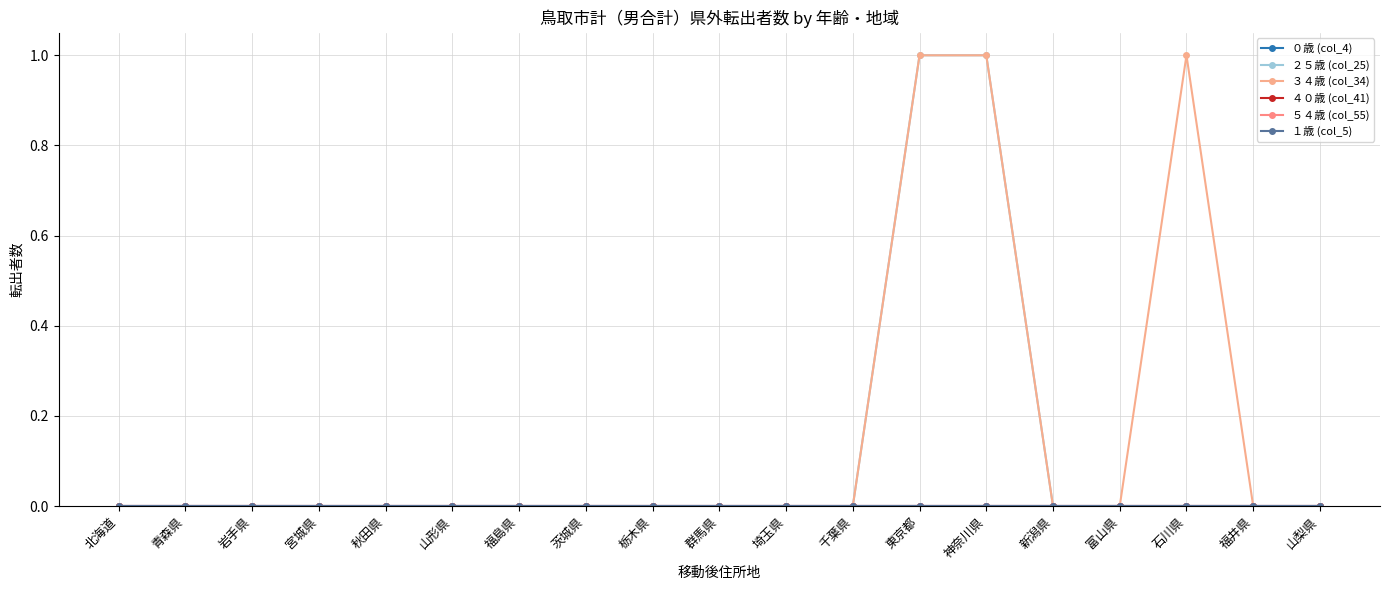

Is this an area chart (filled region under the line)?

No